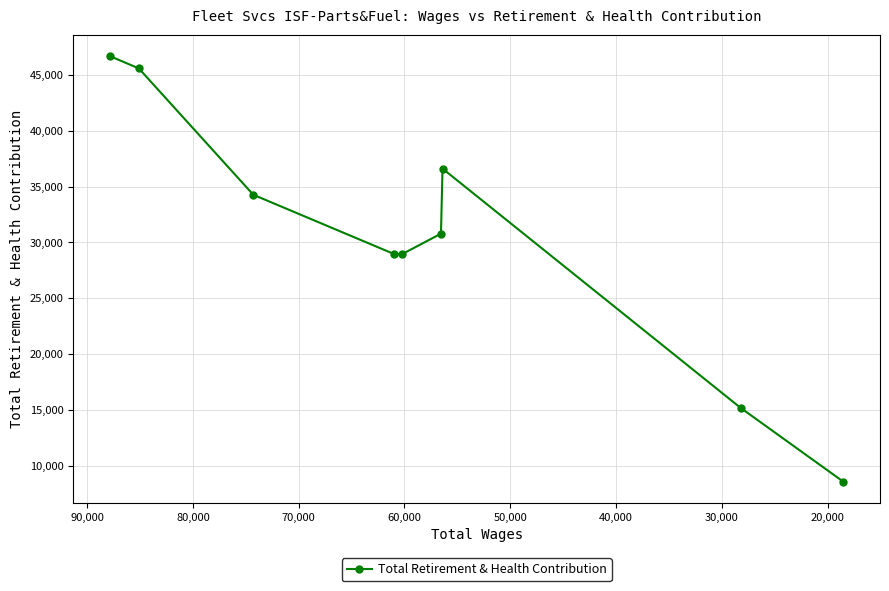

What is the minimum value shown in the chart?

8555